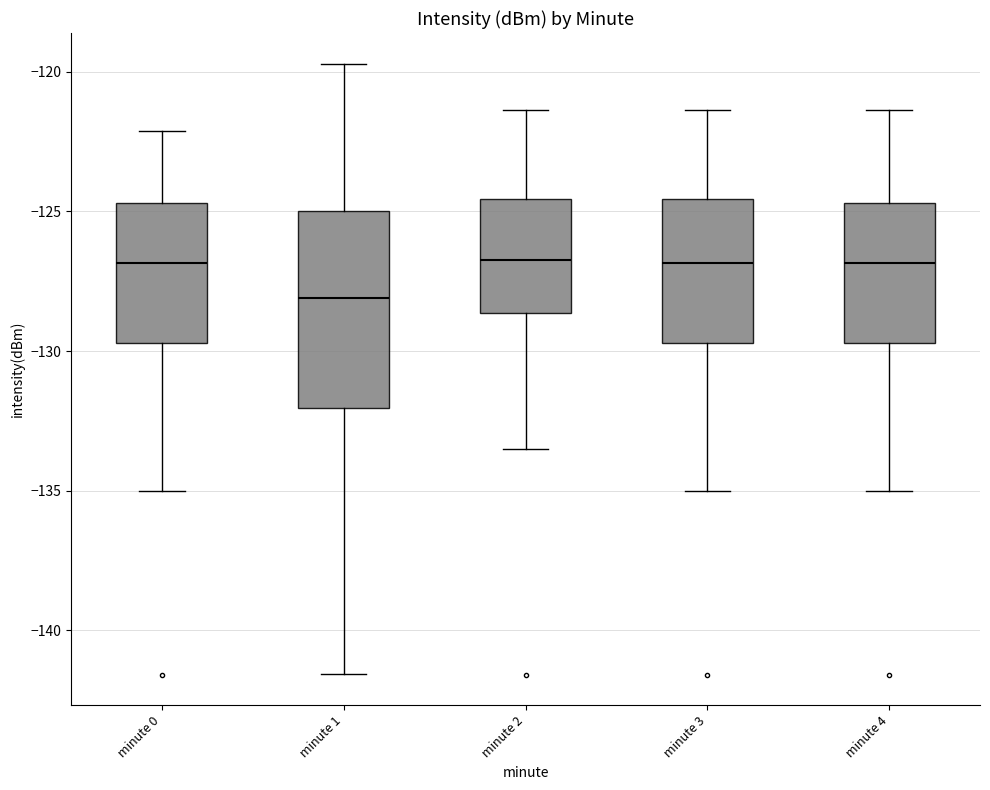

Where does the lower whisker of the box for minute 1 end on the y-axis? The values are not printed on the chart, so give them approximately, as read against the axis.

-141.5